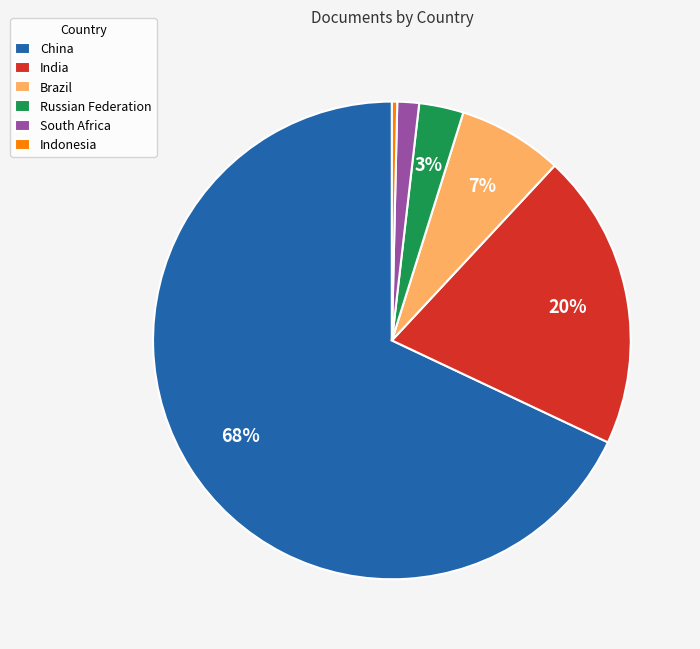

Is it true that Indonesia is 0% of the pie?

True